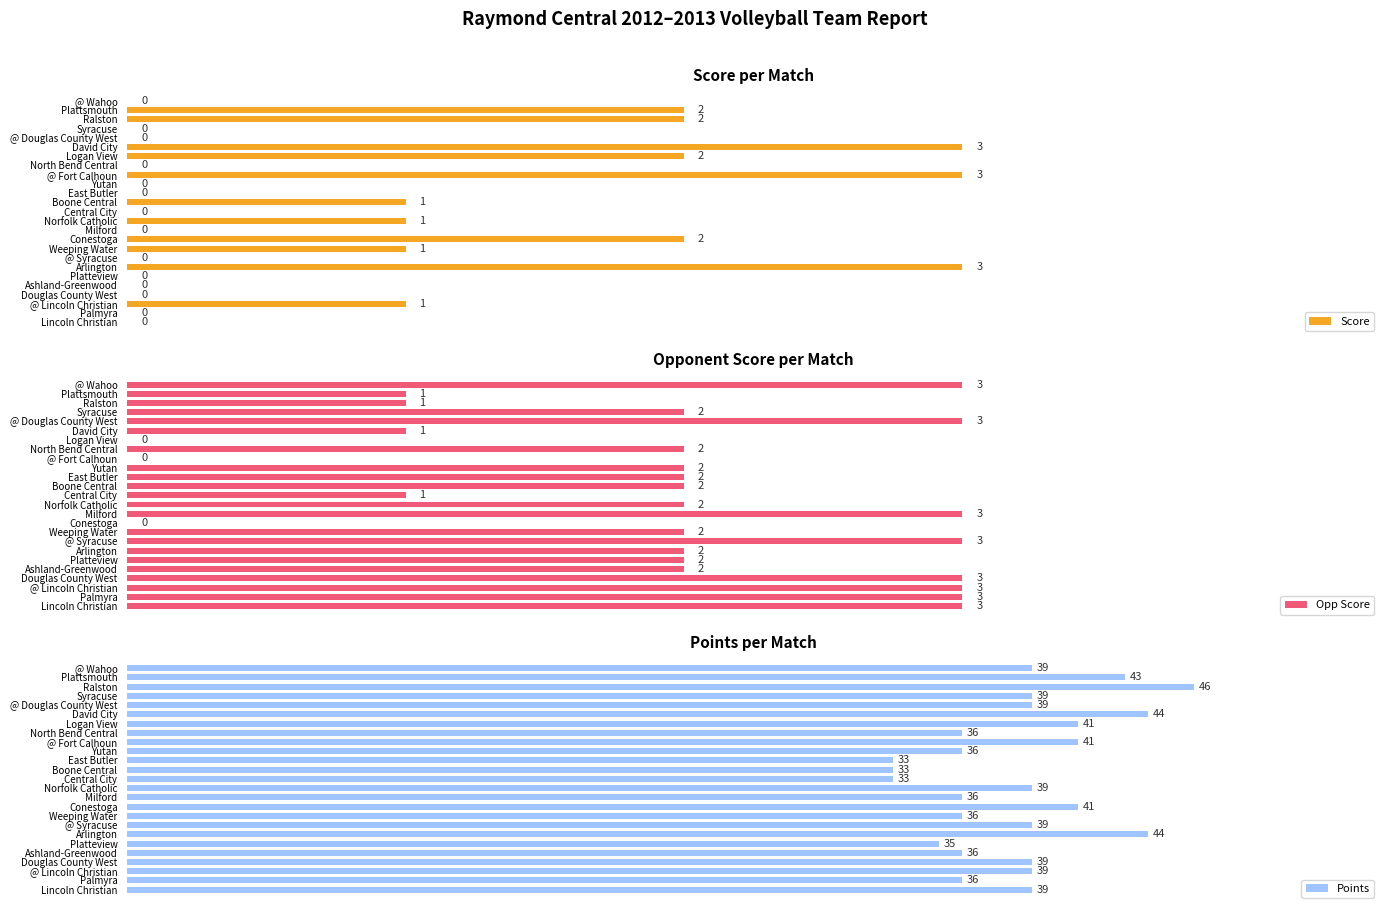

The Points series shows 19 at East Butler. True or false?

False